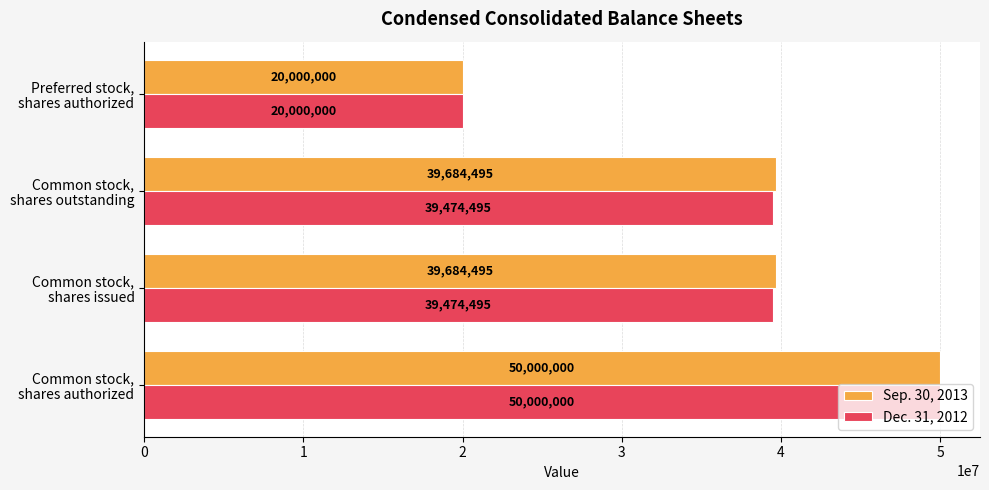

How many Sep. 30, 2013 values are between 39684495 and 50000000?

3